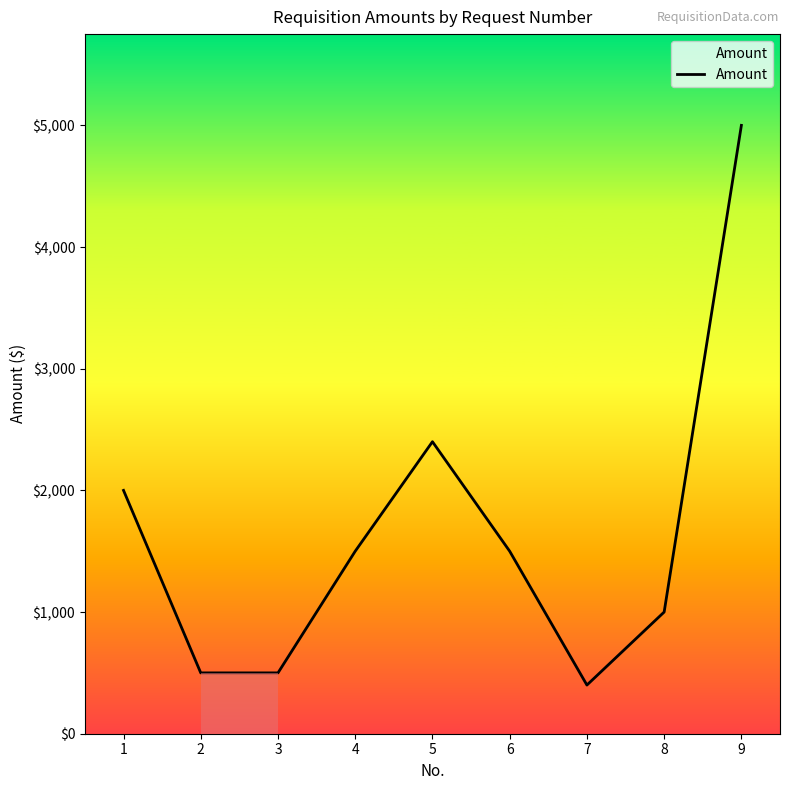

Reading right to left, transcribe all the data shown in this chart.

5000	1000	400	1500	2400	1500	500	500	2000